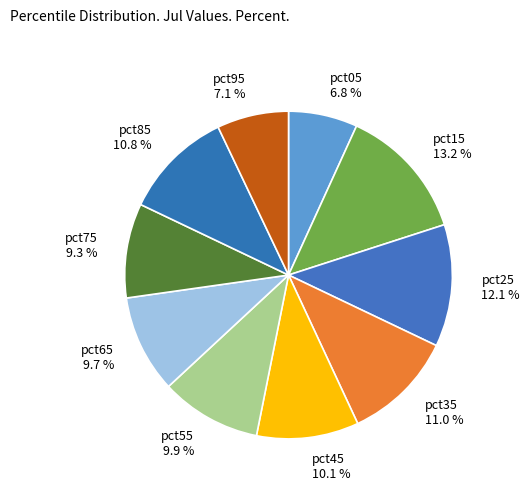

The pct45 slice represents 21% of the pie. True or false?

False